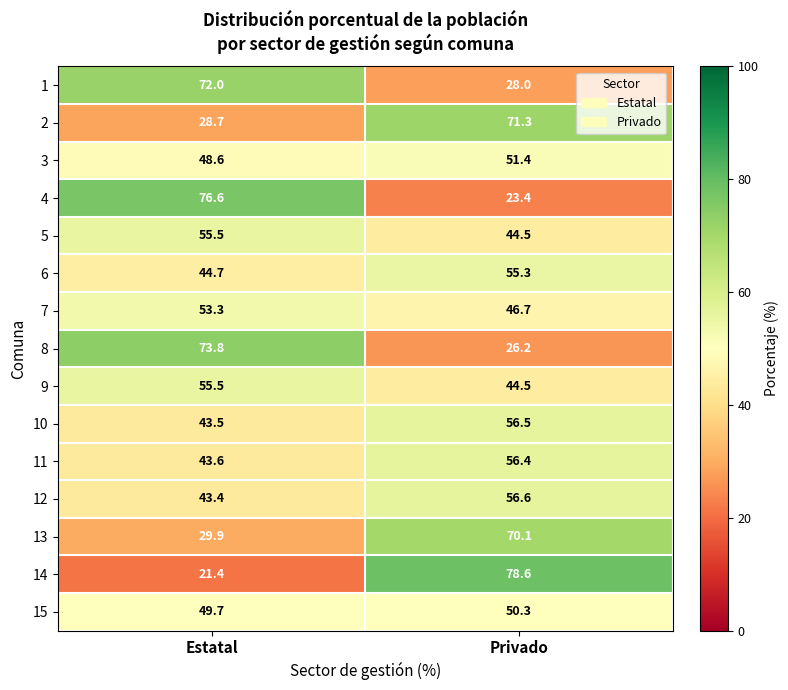

Reading left to right, what are all the values shown in this chart?

1: Estatal=72.0	Privado=28.0
2: Estatal=28.7	Privado=71.3
3: Estatal=48.6	Privado=51.4
4: Estatal=76.6	Privado=23.4
5: Estatal=55.5	Privado=44.5
6: Estatal=44.7	Privado=55.3
7: Estatal=53.3	Privado=46.7
8: Estatal=73.8	Privado=26.2
9: Estatal=55.5	Privado=44.5
10: Estatal=43.5	Privado=56.5
11: Estatal=43.6	Privado=56.4
12: Estatal=43.4	Privado=56.6
13: Estatal=29.9	Privado=70.1
14: Estatal=21.4	Privado=78.6
15: Estatal=49.7	Privado=50.3